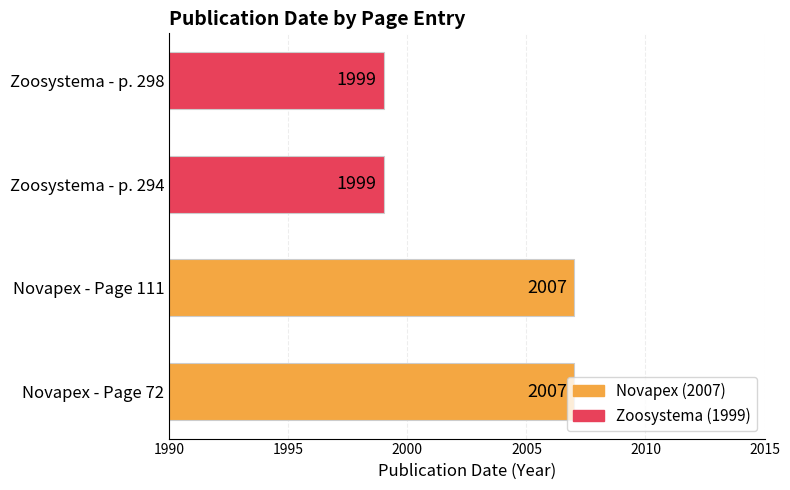

What value does the data have at Zoosystema - p. 298?

1999